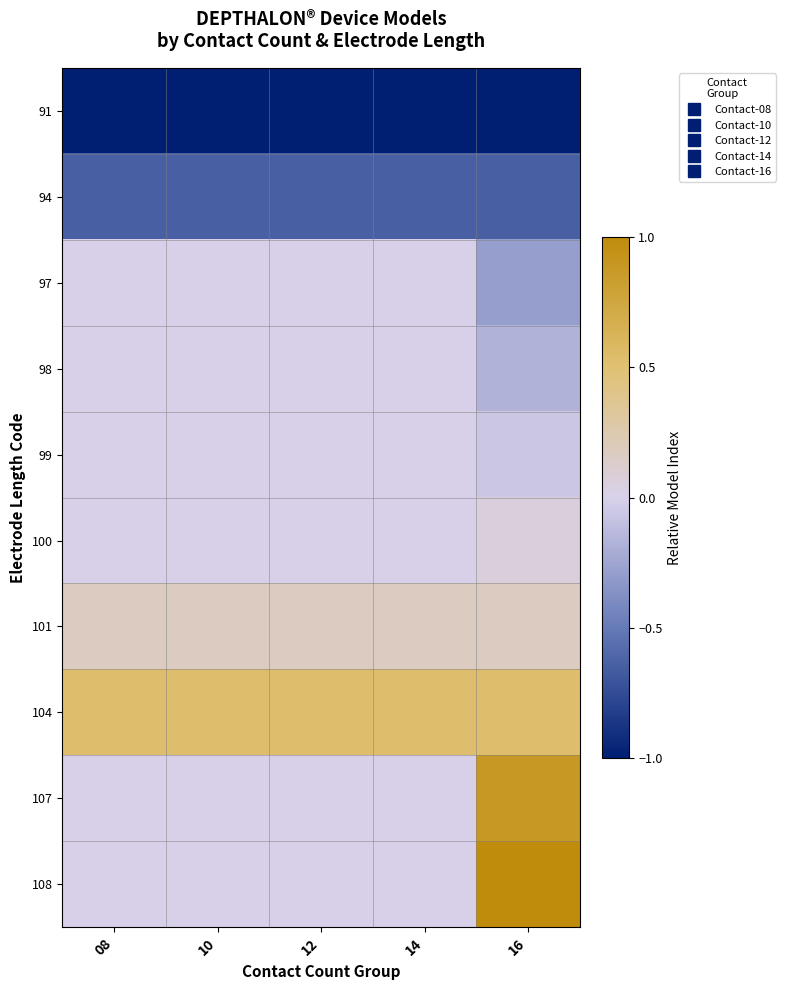

Which has a higher value, 12 or 16?

12